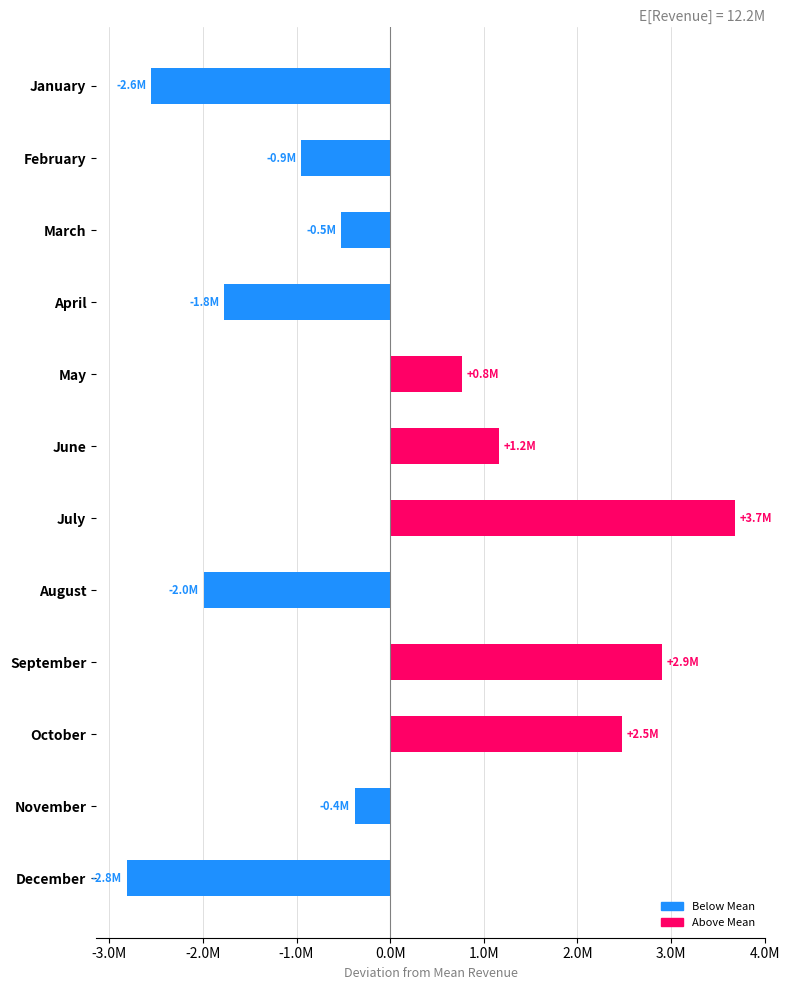

Which has a higher value, August or November?

November